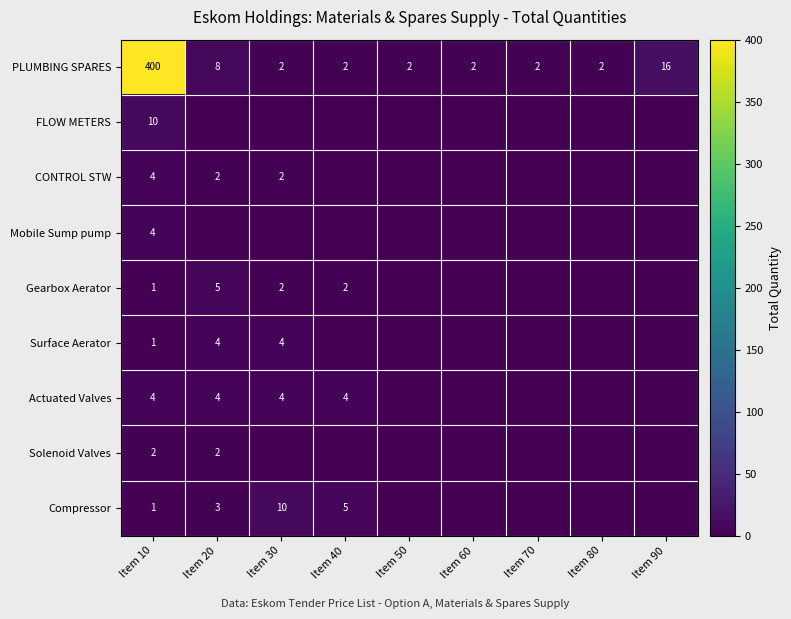

True or false: CONTROL STW has a value of 0 at Item 30.

False